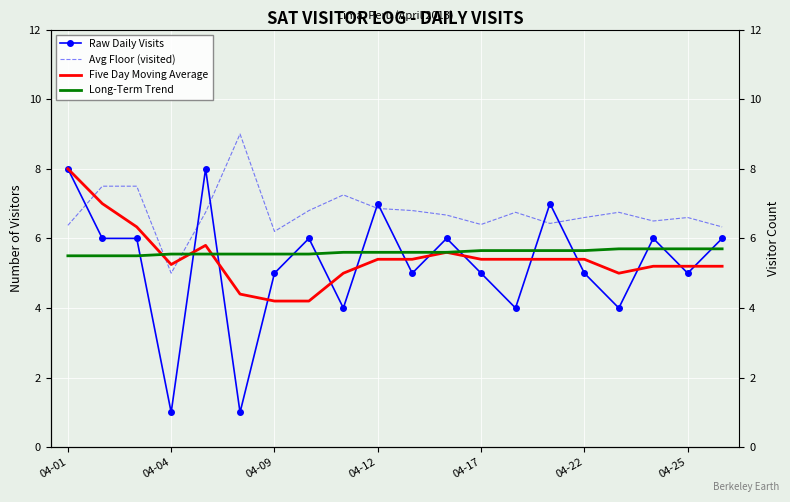

How many interior local peaks does the Avg Floor (visited) series have?

5